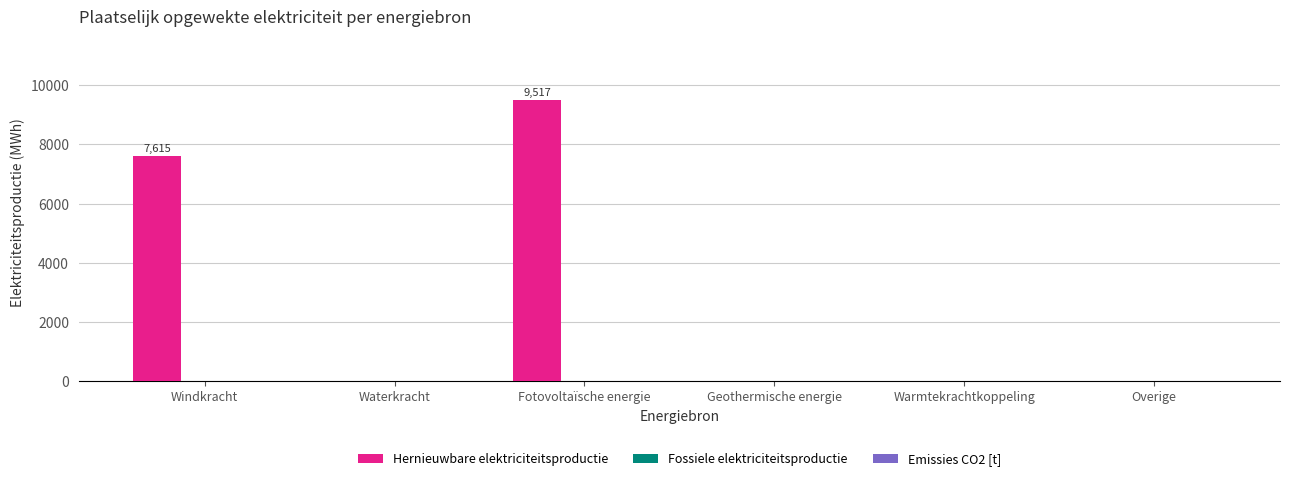

At which label is the value closest to 4758?

Windkracht